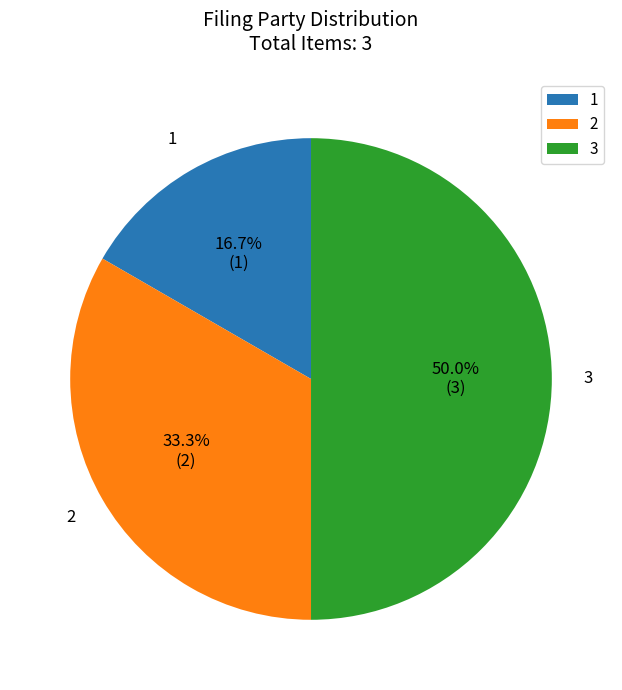

To the nearest percent, what is the combined percentage of 2 and 1?

50%